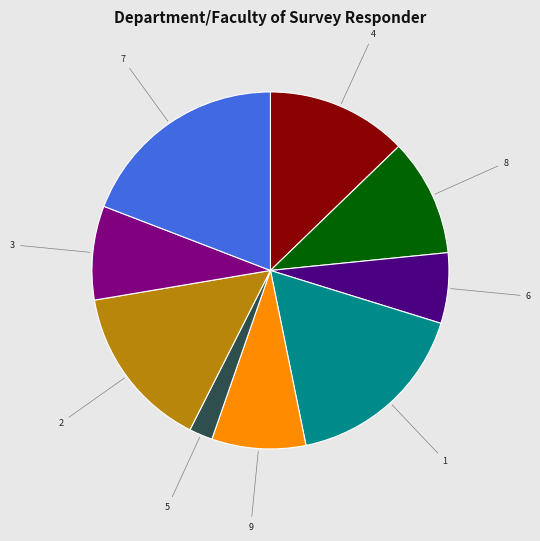

Between 4 and 9, which is larger?

4